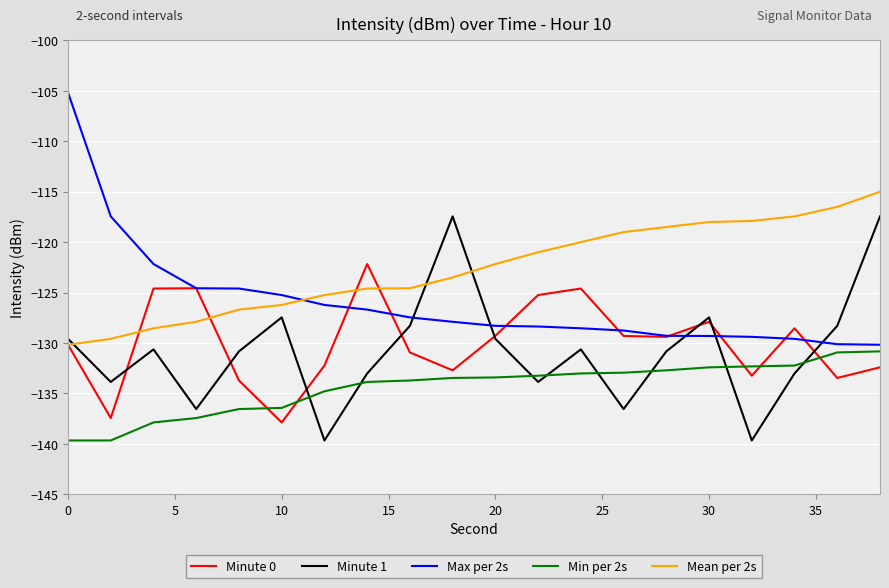

Rank the series by their maximum value, from lowest to highest.

Min per 2s, Minute 0, Minute 1, Mean per 2s, Max per 2s